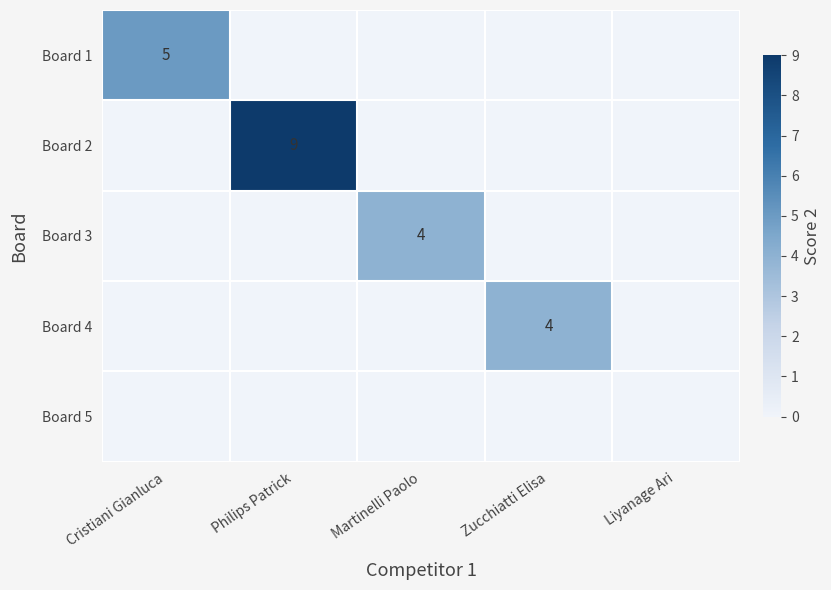

Rank the series by their maximum value, from lowest to highest.

Board 5, Board 3, Board 4, Board 1, Board 2